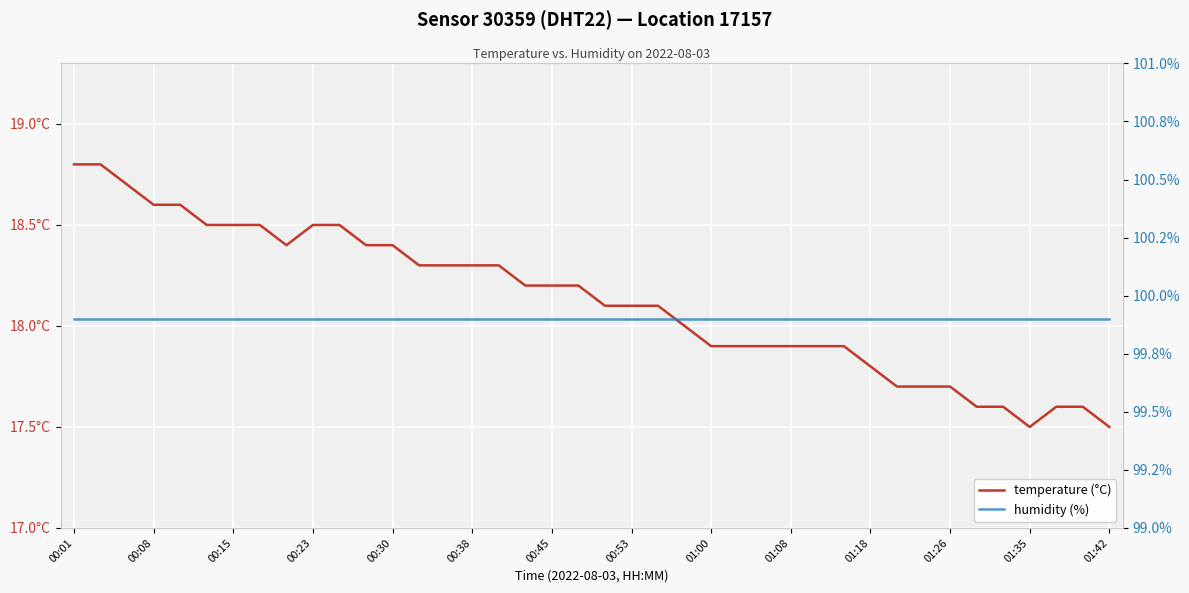

Which series has the largest total across all categories?

humidity (%)